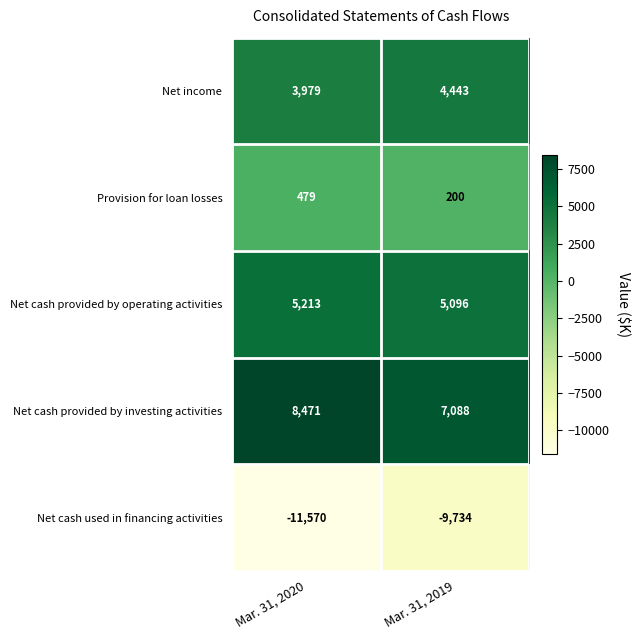

What is the total value across all series at Mar. 31, 2019?

7093